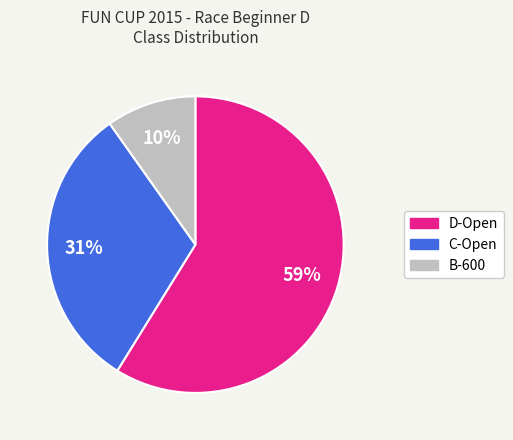

Which has a higher value, B-600 or C-Open?

C-Open